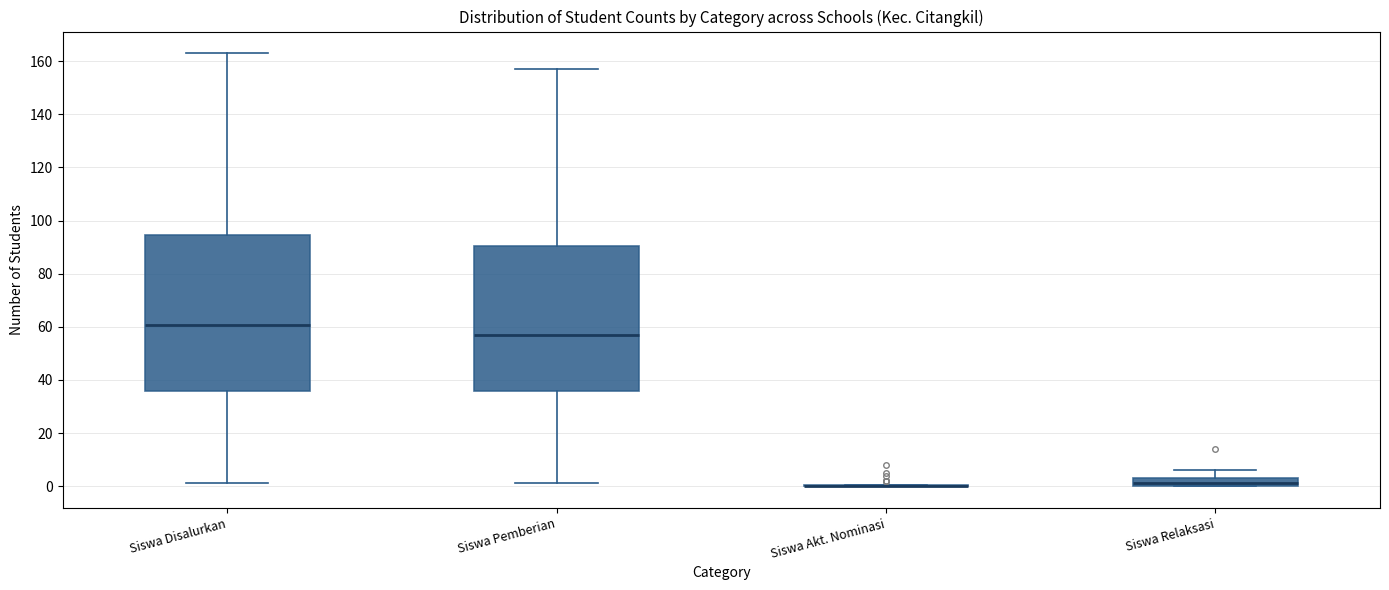

Reading left to right, transcribe this box plot: for each box, give where its median line is, the range the box spans, and where its two whiskers end, as read against the y-axis. The values are not printed on the chart, so give them approximately, as read against the axis.

Siswa Disalurkan: median 60, box 36 to 94, whiskers 2 to 164
Siswa Pemberian: median 58, box 36 to 90, whiskers 2 to 158
Siswa Akt. Nominasi: box collapsed to a line at 0, whiskers 0 to 0
Siswa Relaksasi: median 2, box 0 to 4, whiskers 0 to 6